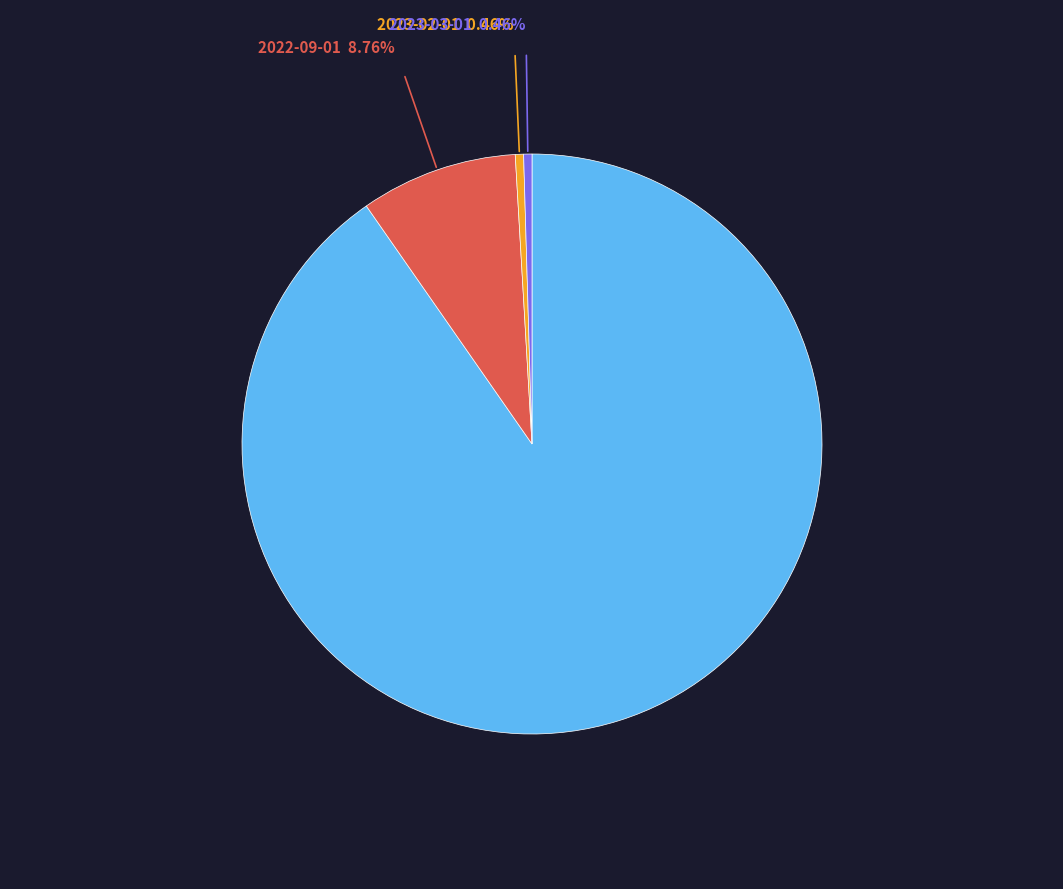

Does any single category account for the majority?

Yes